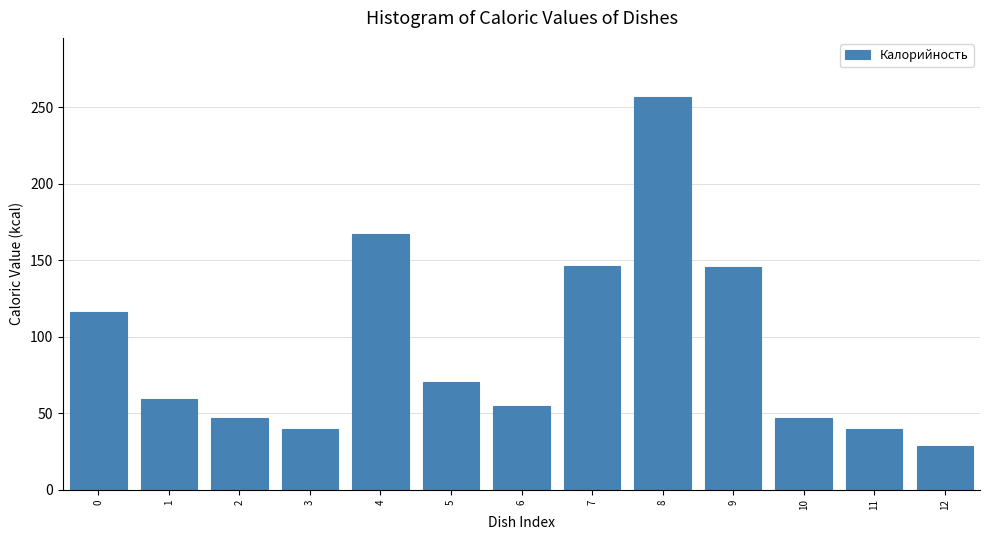

What is the value of the 9th bar from the left?

256.9